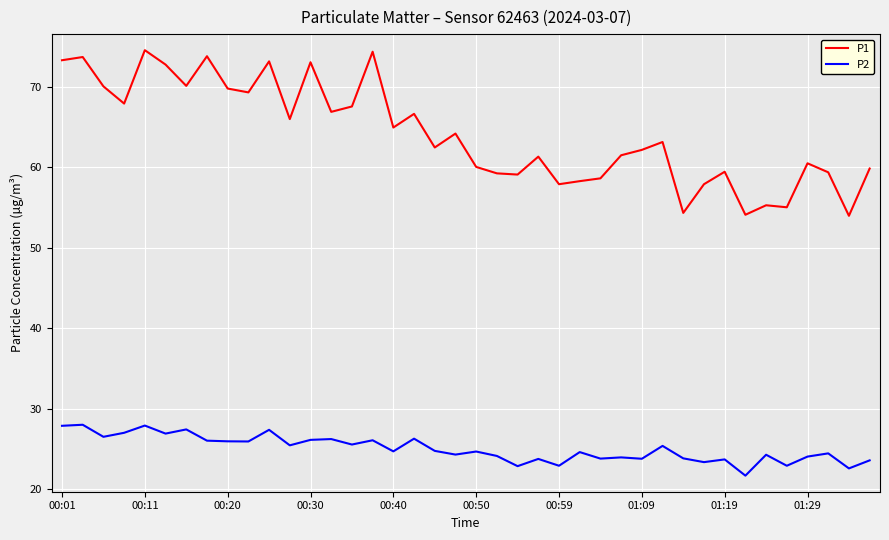

Which series has the largest range (max minus min)?

P1